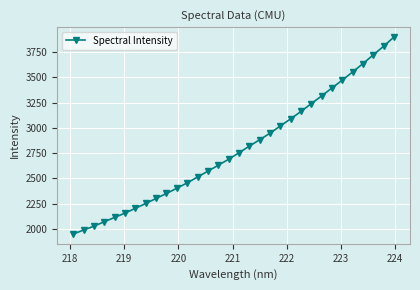

How many categories are shown in the chart?

32